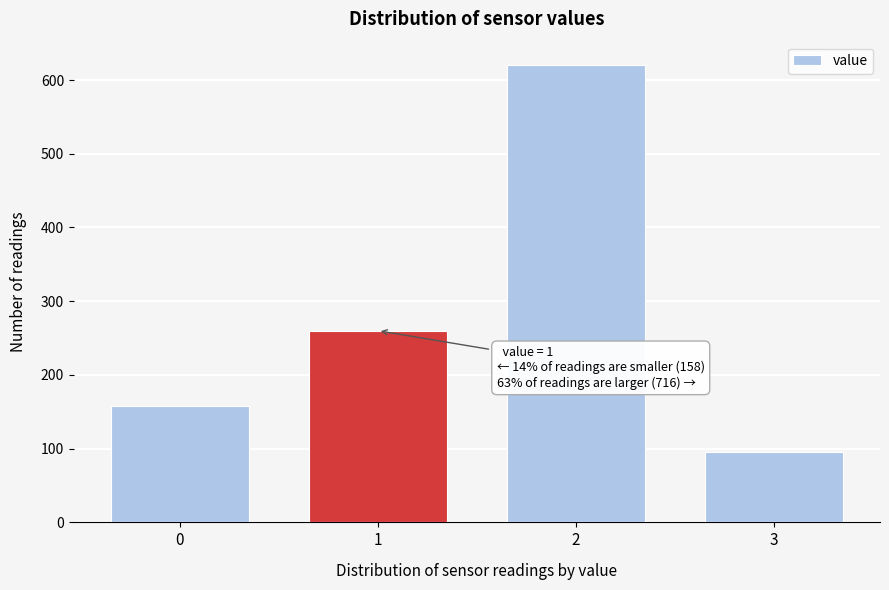

Reading left to right, extract all data points from this chart.

158	260	621	95